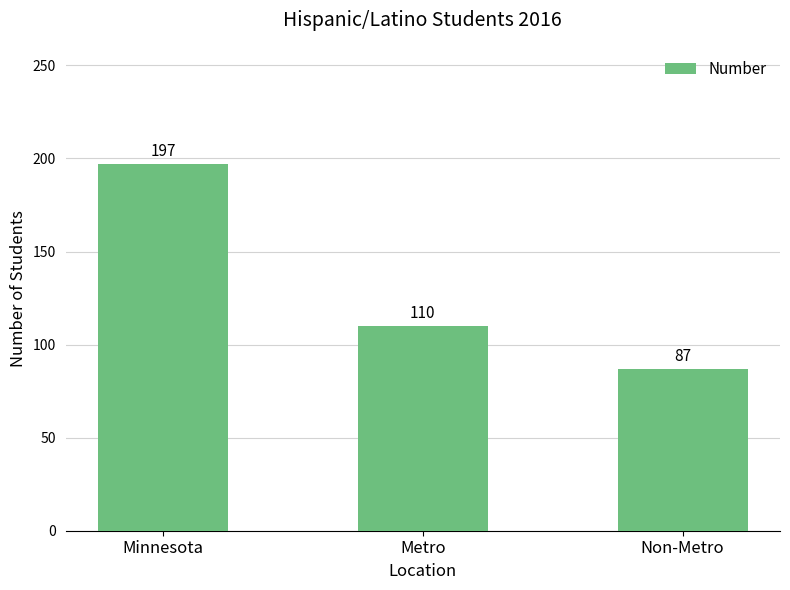

What is the difference between the values at Metro and Non-Metro?

23